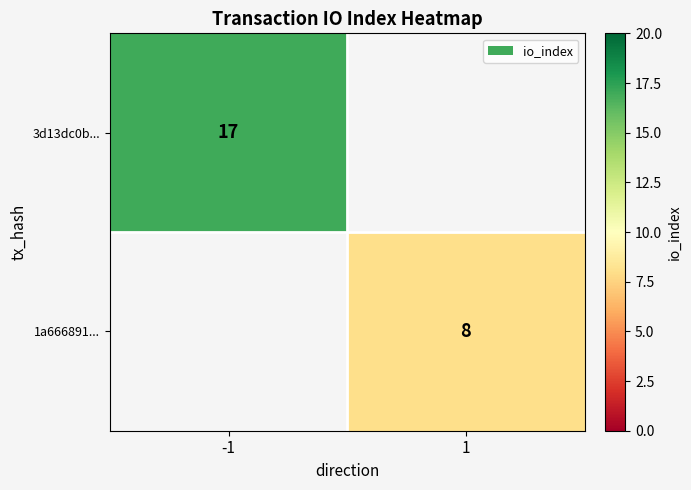

How many series are shown in this chart?

2